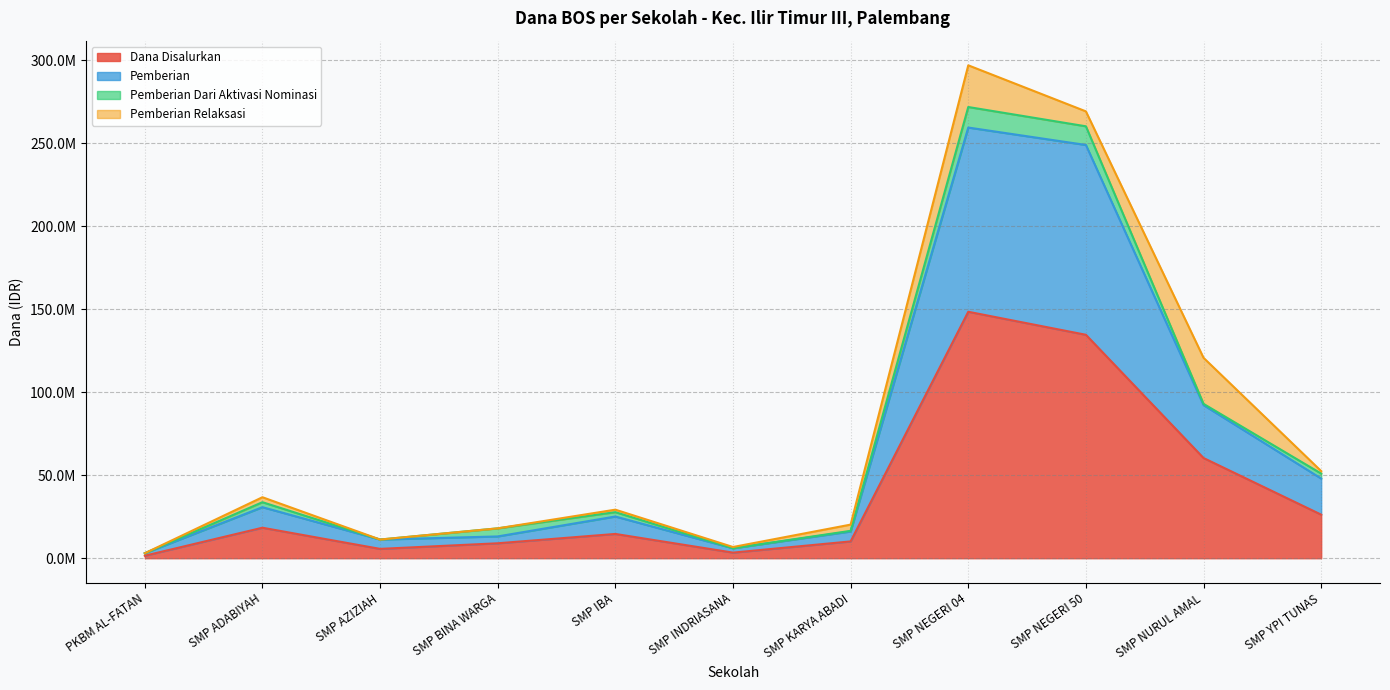

What is the difference between the highest and lowest values at SMP BINA WARGA?

9000000